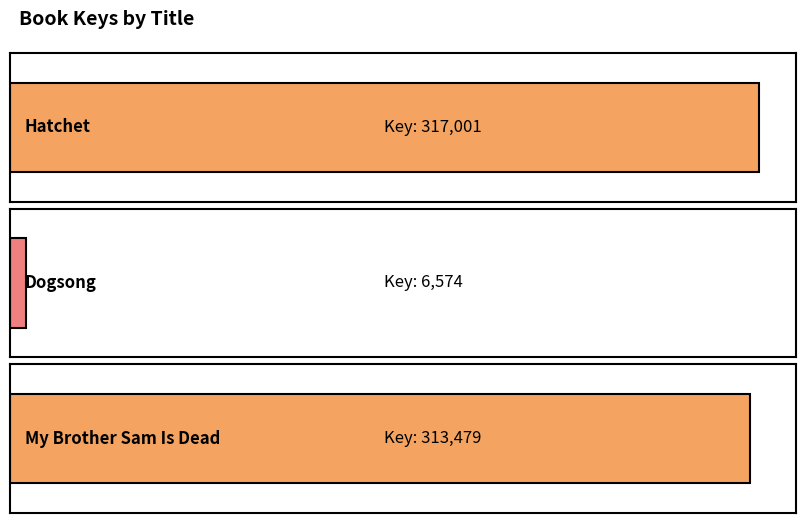

What is the minimum value shown in the chart?

6574